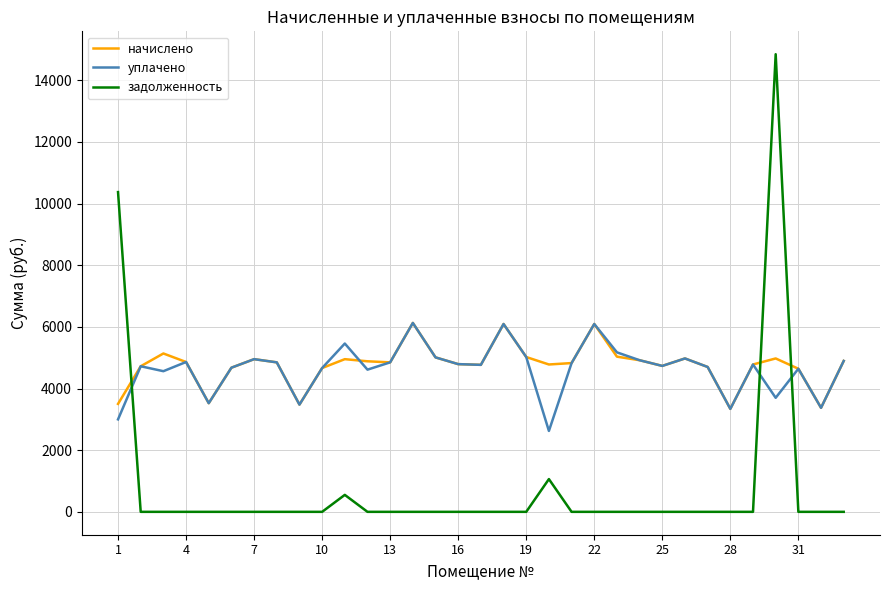

What is the maximum value for начислено?

6128.6